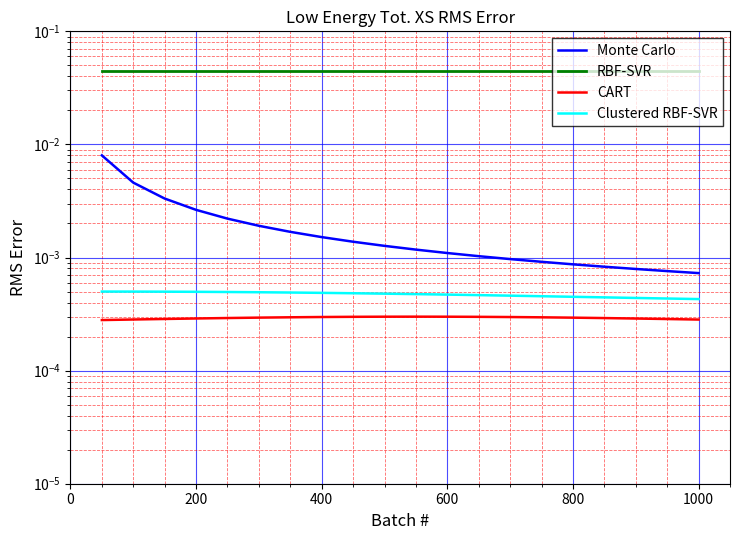

True or false: CART has more than 0 points higher than both neighbors.

True